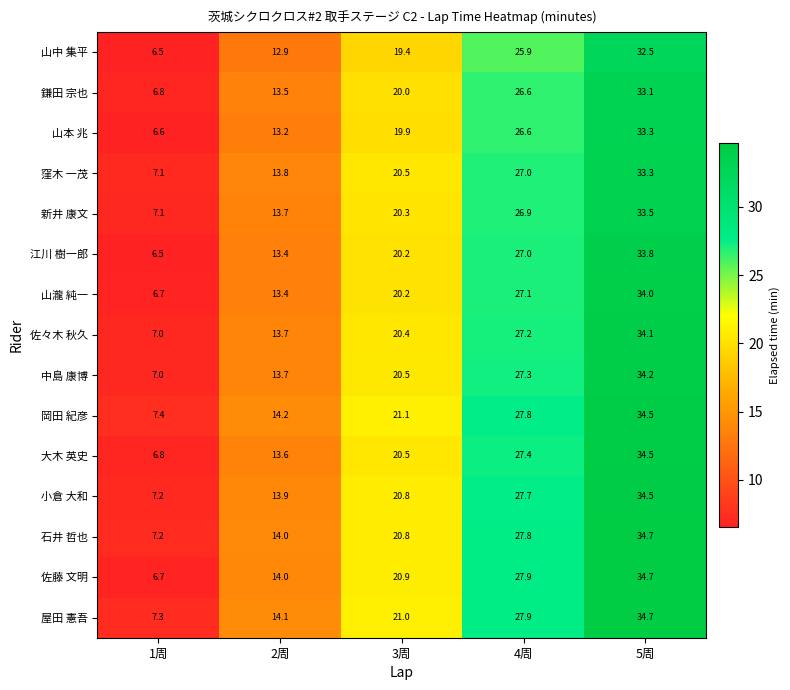

Where does the 石井 哲也 series first go above 20?

3周